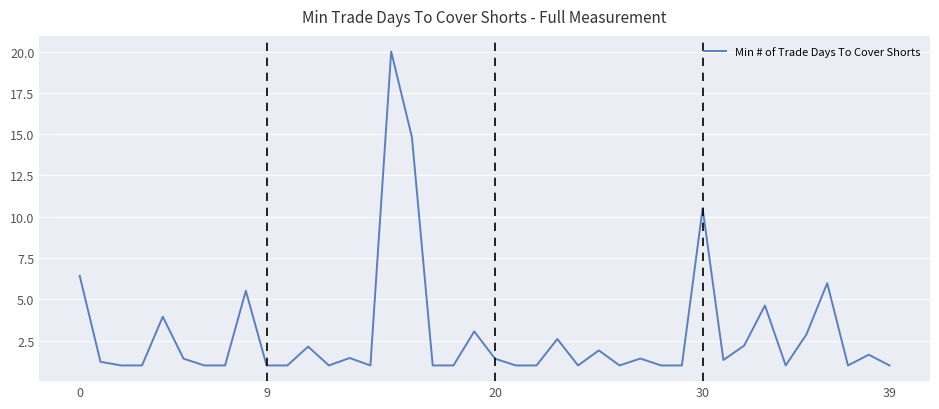

What is the maximum value shown in the chart?

20.0